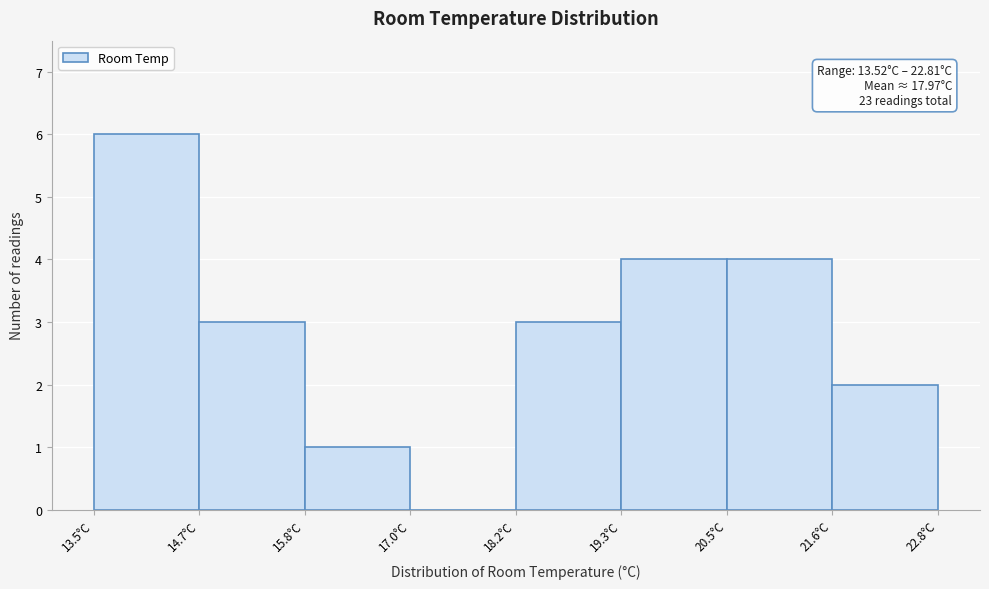

Over which range of the x-axis is the bar tallest?

13.6 to 14.6